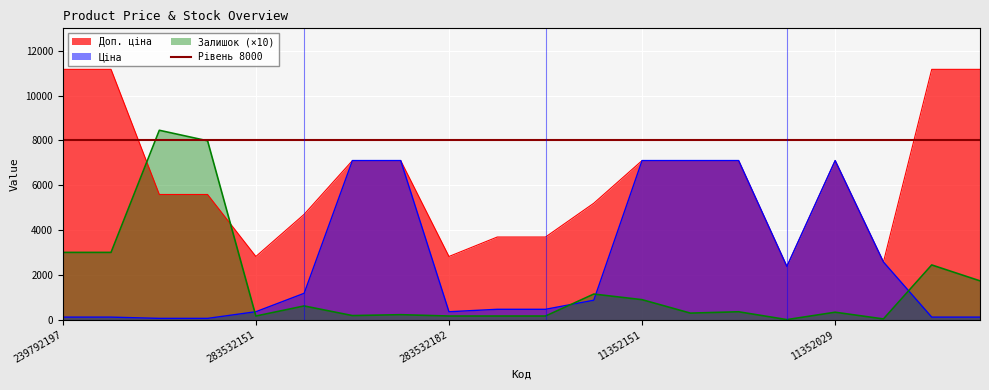

True or false: Ціна has a value of 4077.1 at 11352029.

False